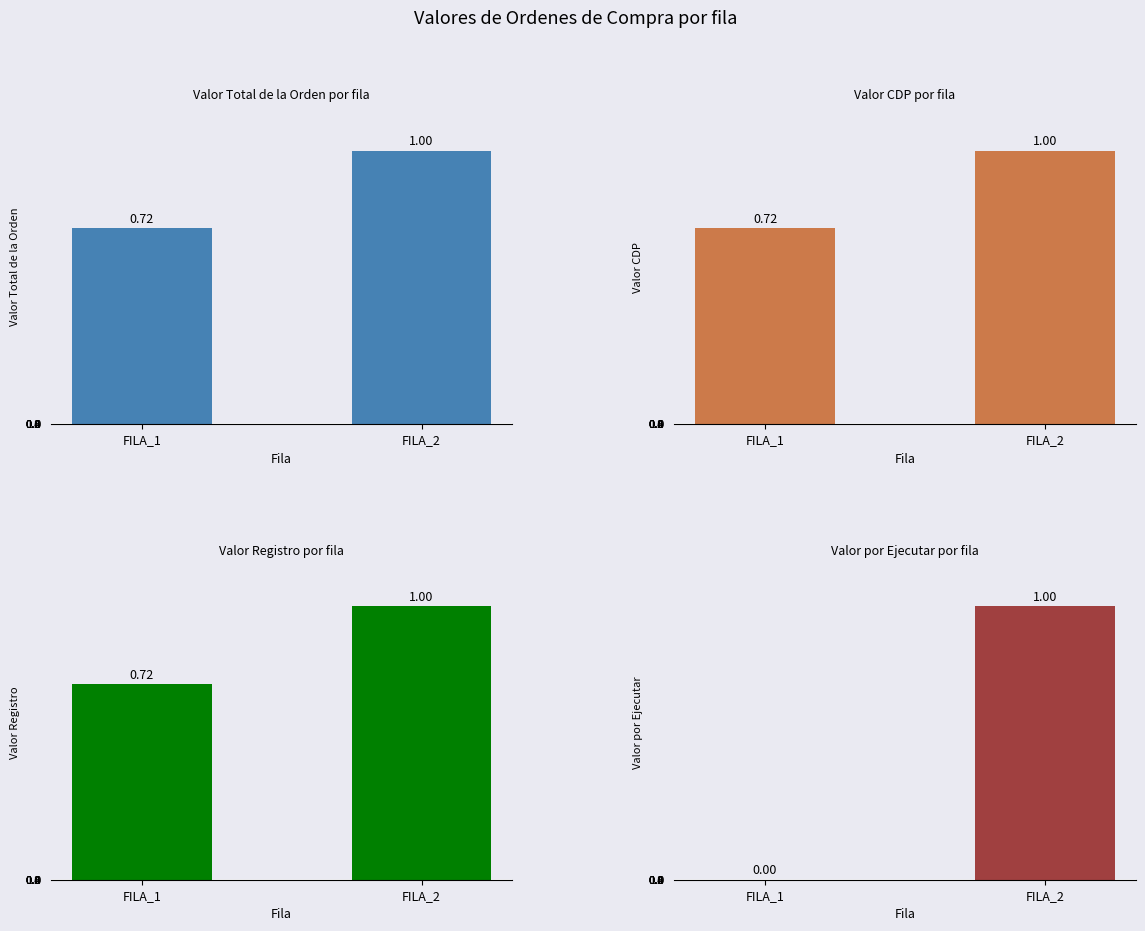

What is the total value across all series at FILA_2?

204420000